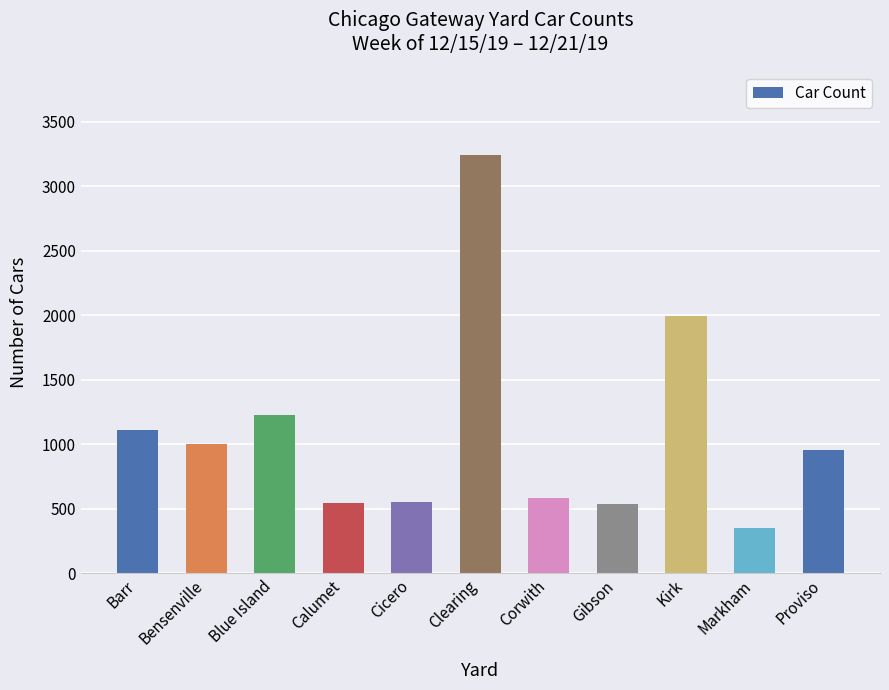

What is the difference between the second highest and minimum values?

1642